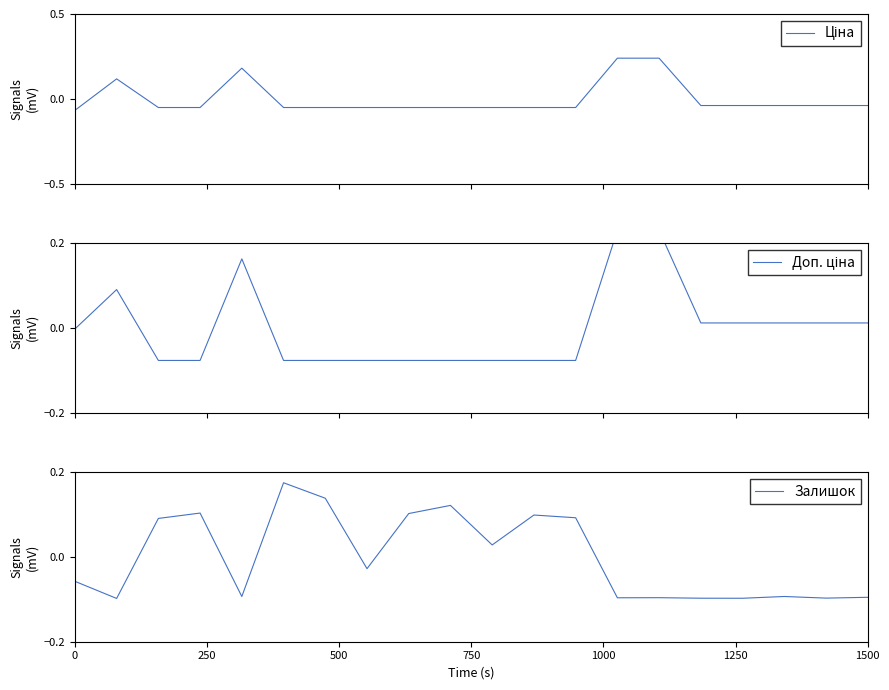

Reading left to right, transcribe all the data shown in this chart.

Ціна: -0.1	0.1	-0.1	-0.1	0.2	-0.1	-0.1	-0.1	-0.1	-0.1	-0.1	-0.1	-0.1	0.2	0.2	-0.0	-0.0	-0.0	-0.0	-0.0
Доп. ціна: -0.0	0.1	-0.1	-0.1	0.2	-0.1	-0.1	-0.1	-0.1	-0.1	-0.1	-0.1	-0.1	0.2	0.2	0.0	0.0	0.0	0.0	0.0
Залишок: -0.1	-0.1	0.1	0.1	-0.1	0.2	0.1	-0.0	0.1	0.1	0.0	0.1	0.1	-0.1	-0.1	-0.1	-0.1	-0.1	-0.1	-0.1